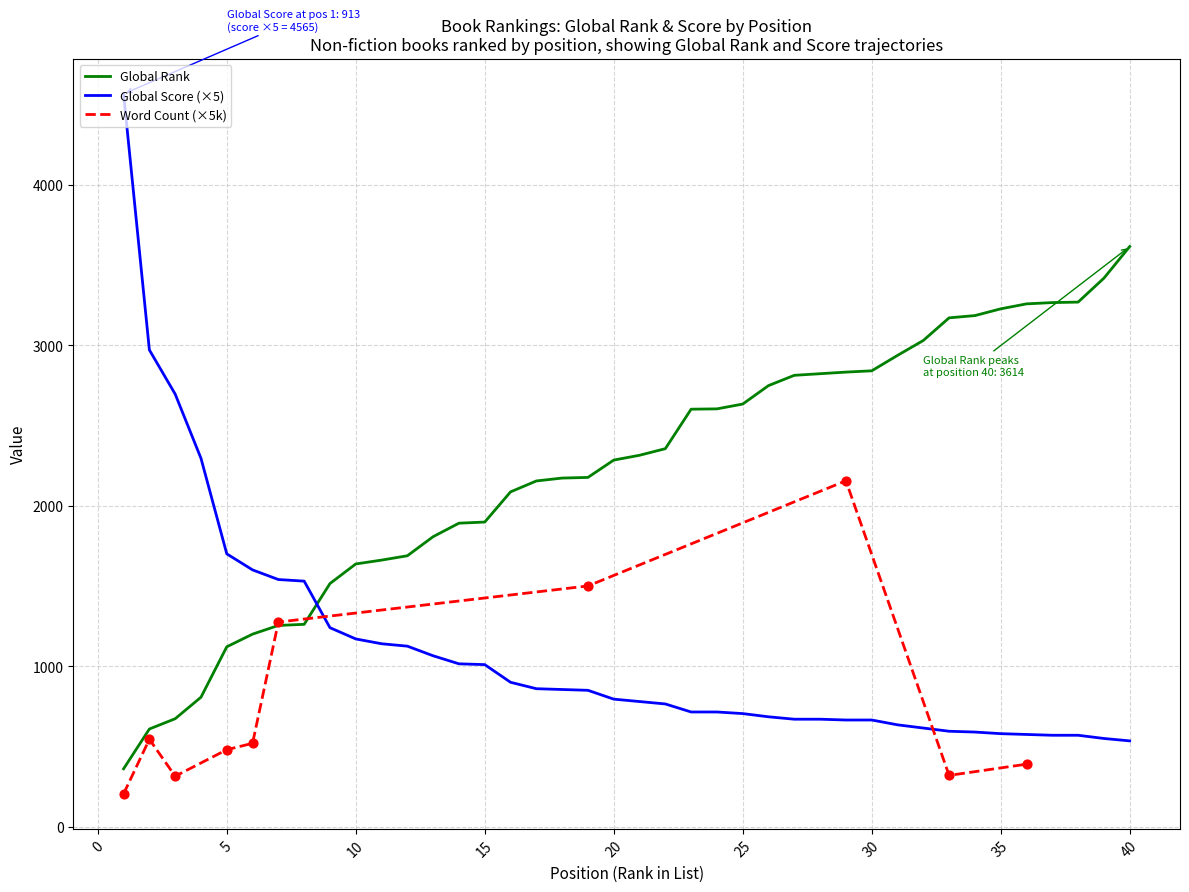

At how many categories does at least one series exceed 641?

40